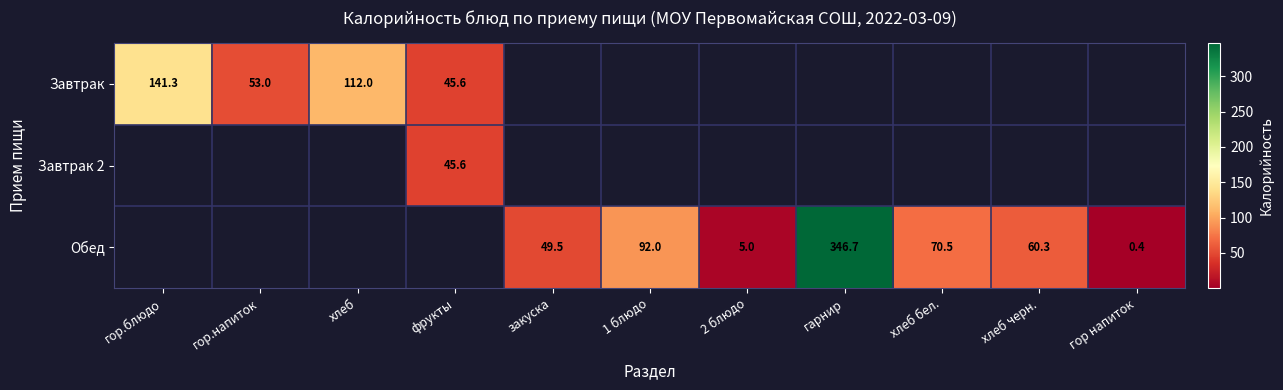

The Завтрак series shows 171.3 at хлеб. True or false?

False